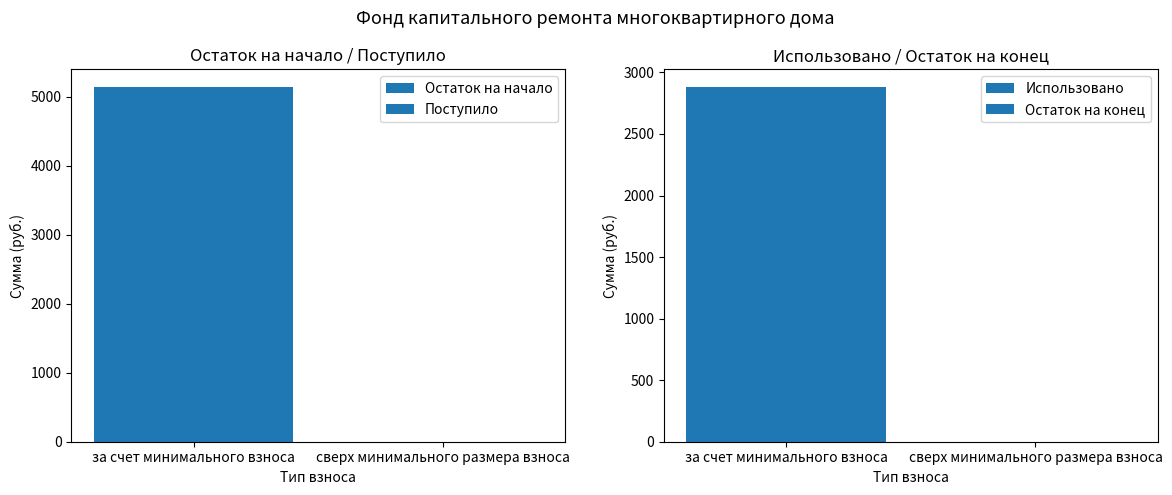

What is the maximum value shown in the chart?

5137.6